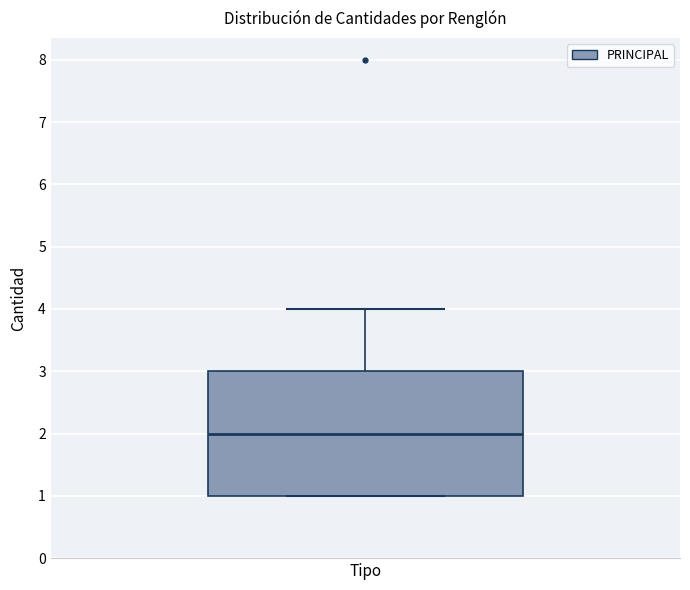

Read this box plot against the y-axis: the position of the median line, the range covered by the box, and the ends of both whiskers. The values are not printed on the chart, so give them approximately, as read against the axis.

median 2, box 1 to 3, whiskers 1 to 4